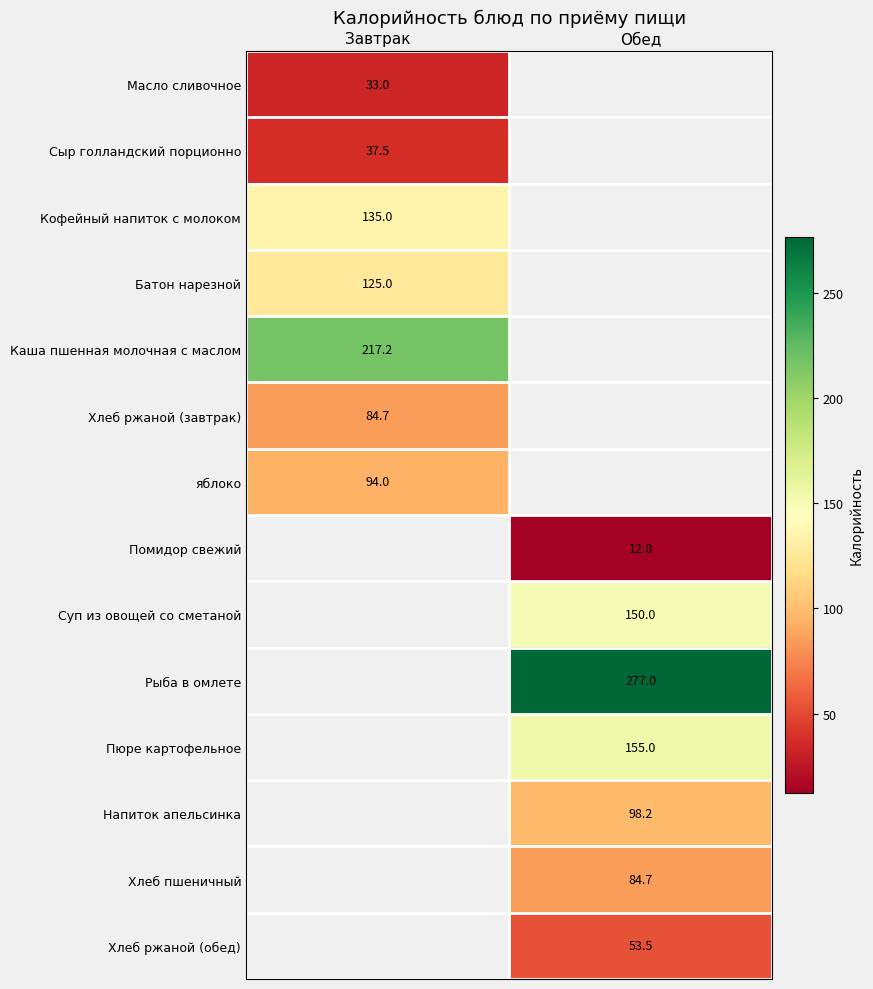

True or false: Хлеб ржаной (завтрак) has a value of 84.7 at Завтрак.

True